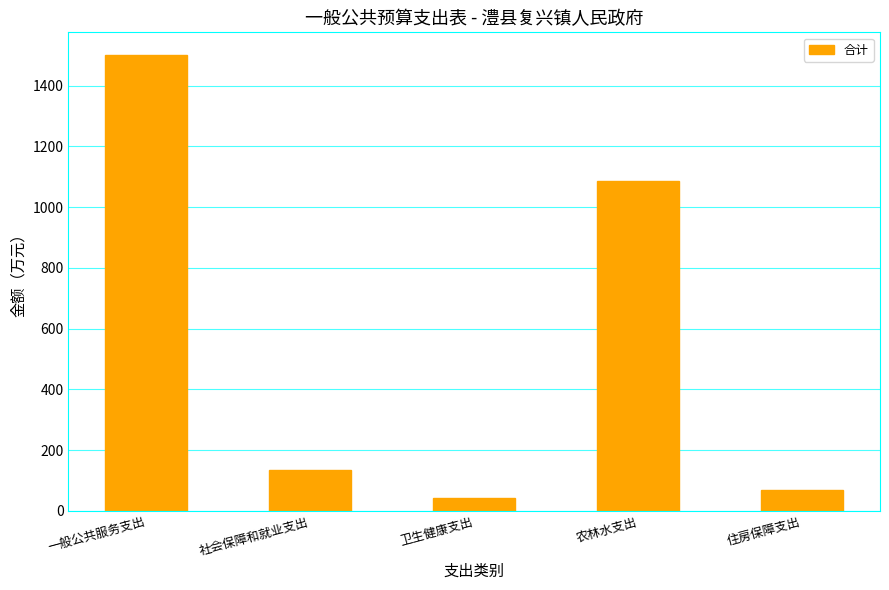

Which label corresponds to the largest value in the chart?

一般公共服务支出